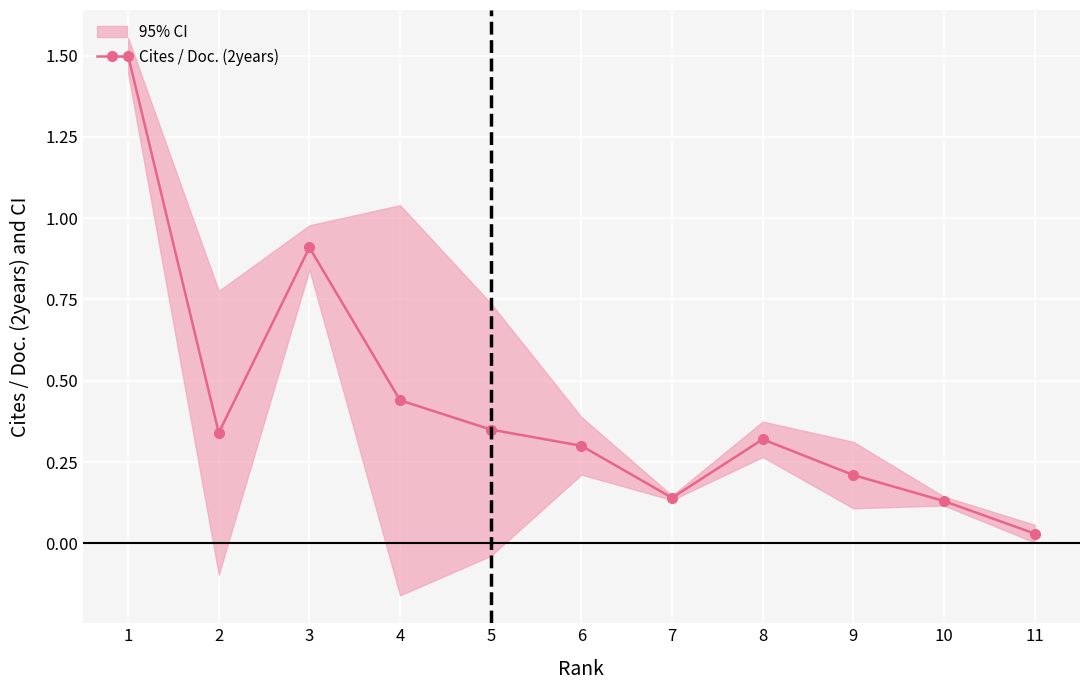

Reading left to right, what are all the values shown in this chart?

1=1.5	2=0.3	3=0.9	4=0.4	5=0.3	6=0.3	7=0.1	8=0.3	9=0.2	10=0.1	11=0.0